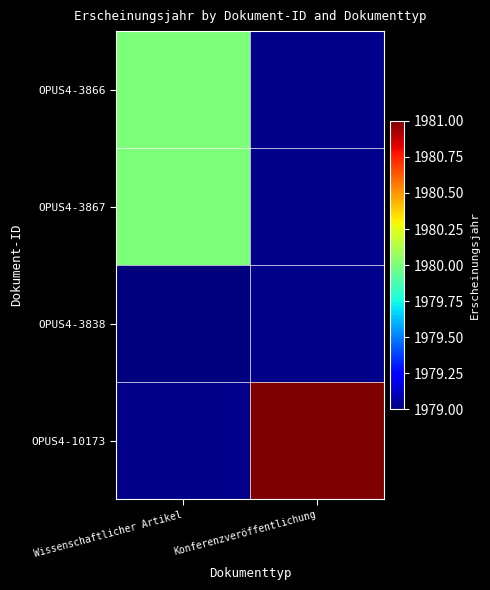

Is the value of OPUS4-10173 at Konferenzveröffentlichung greater than the value of OPUS4-3838 at Wissenschaftlicher Artikel?

Yes